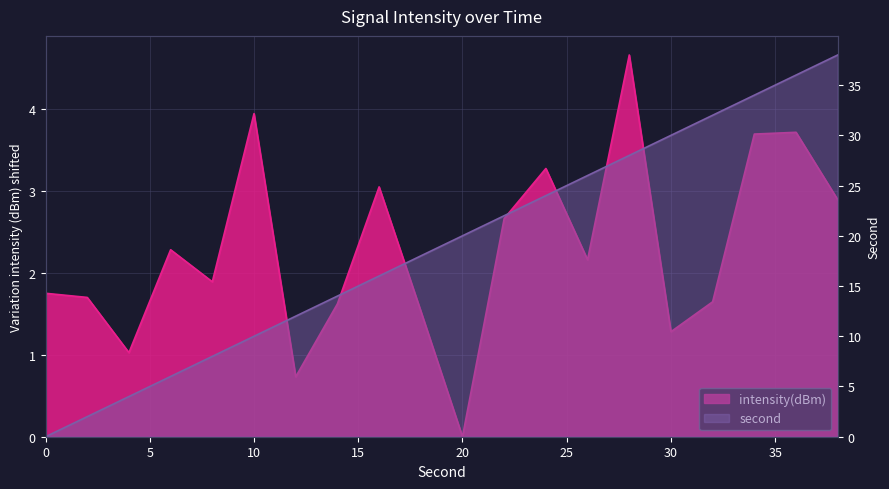

Where does the second series first go above 20?

22